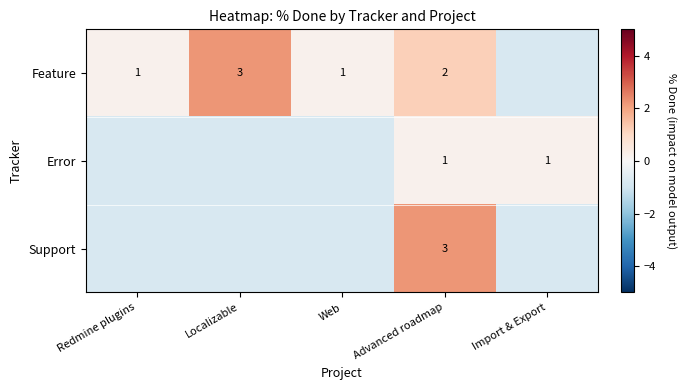

Is it true that Feature equals 4.1 at Localizable?

False